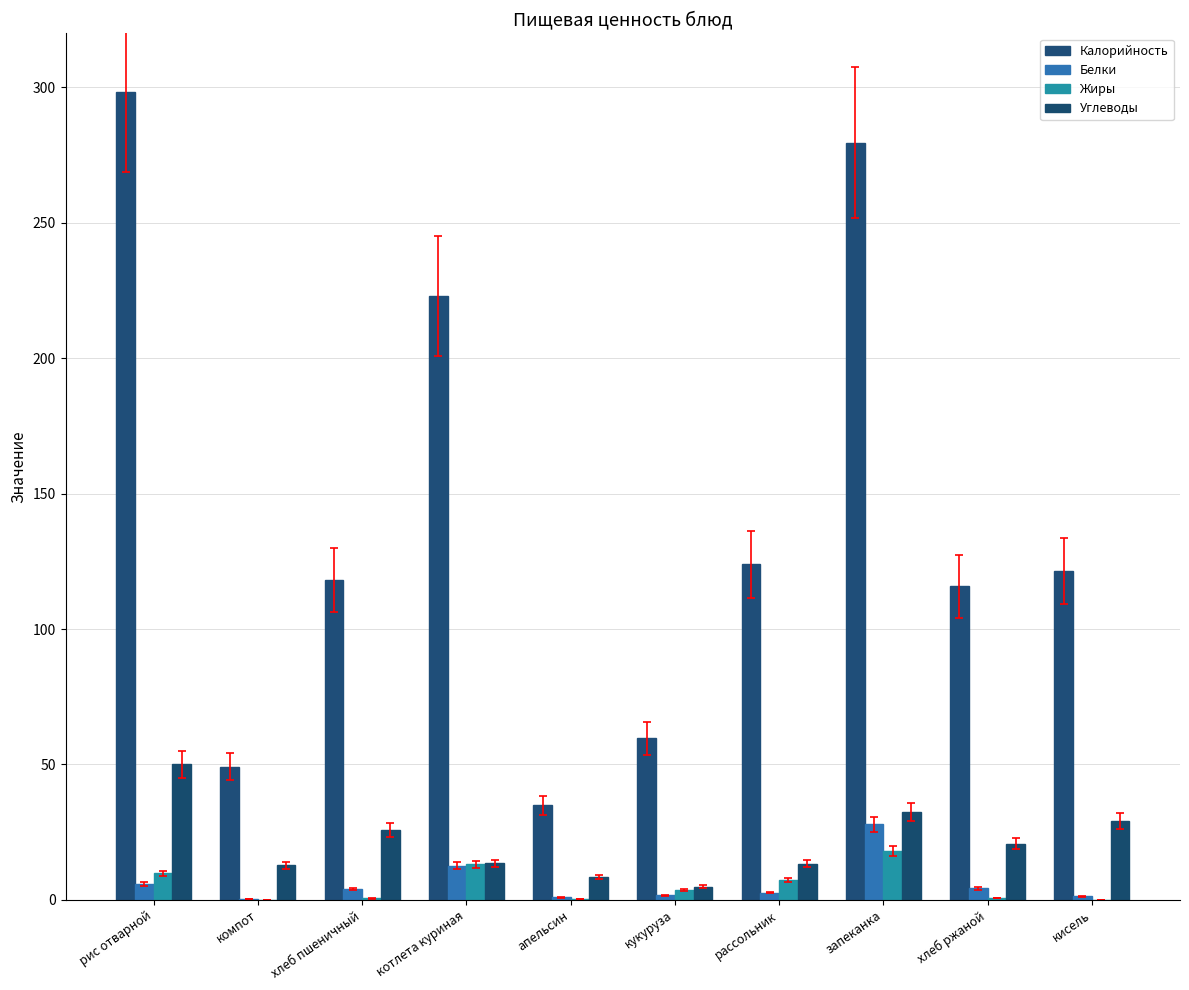

How many groups of bars are there?

10